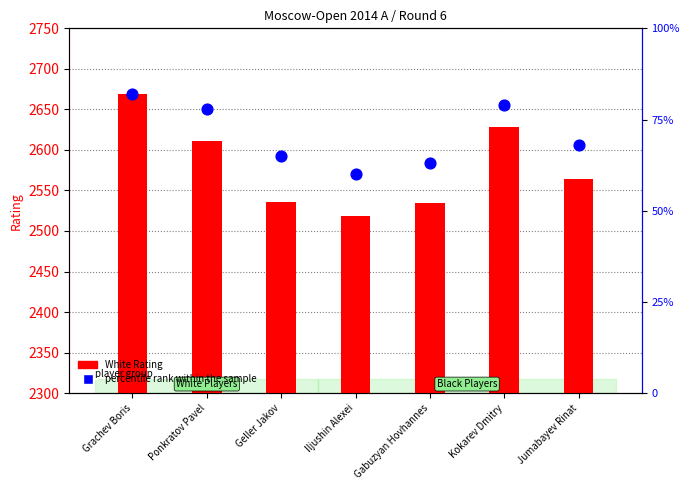

At which category is the sum across all series the highest?

Grachev Boris